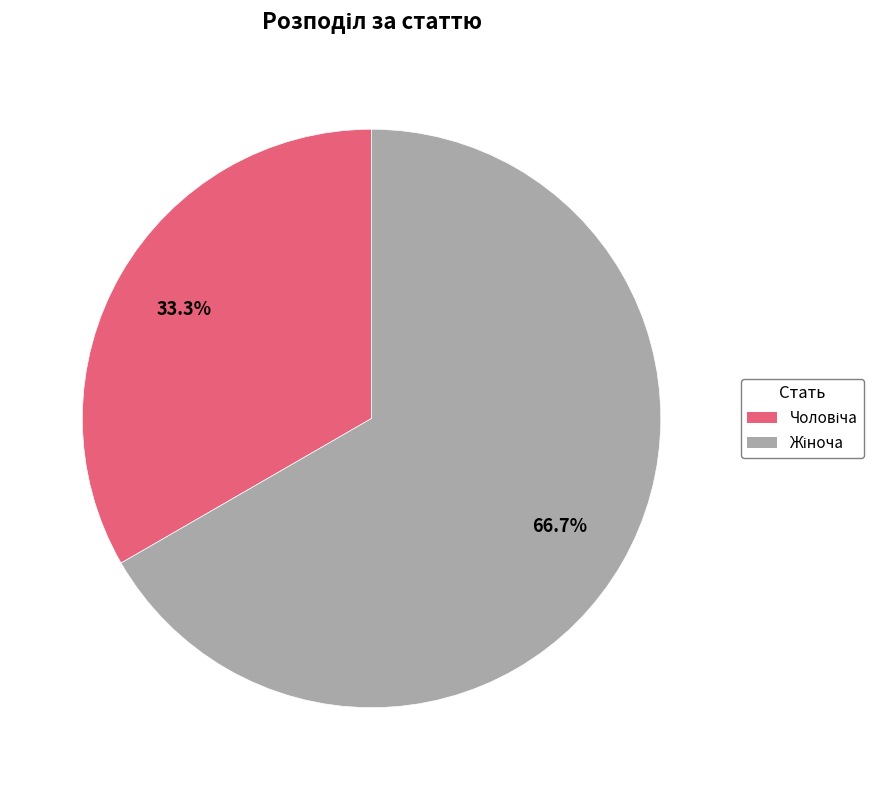

Is there a majority slice in this chart?

Yes